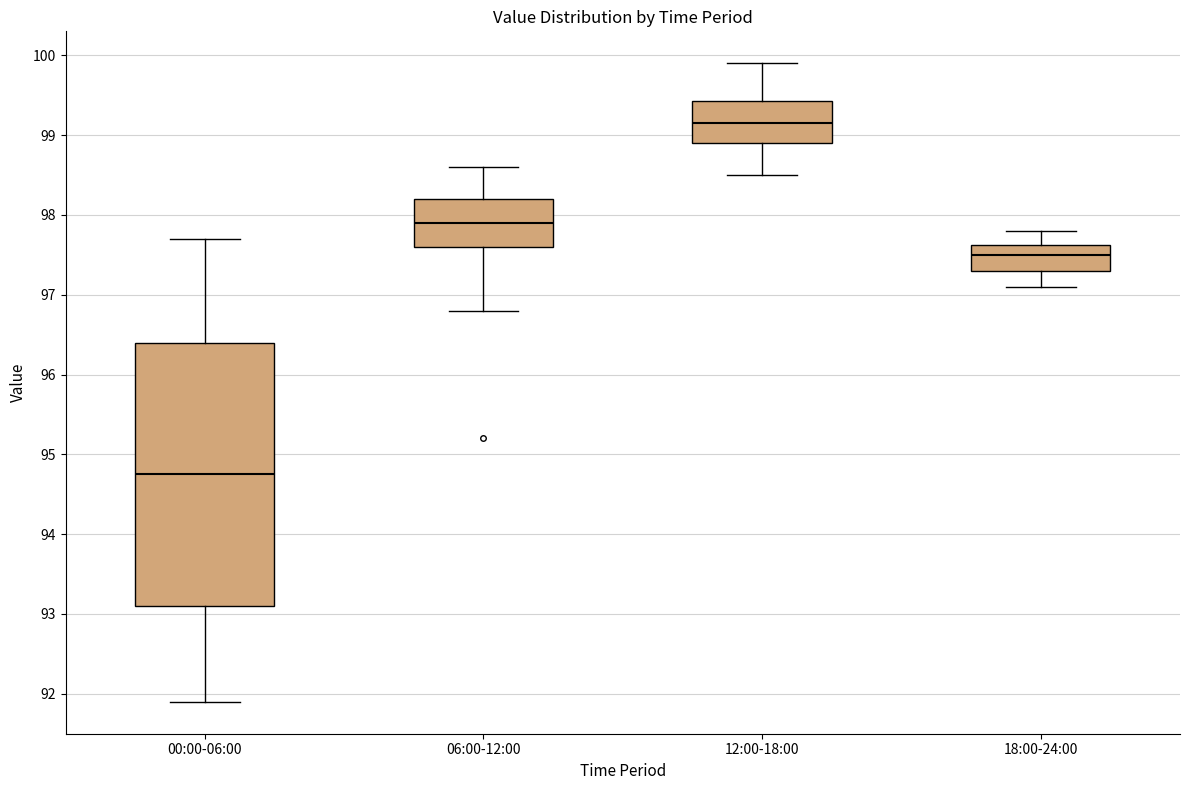

Which box has the highest median line?

12:00-18:00